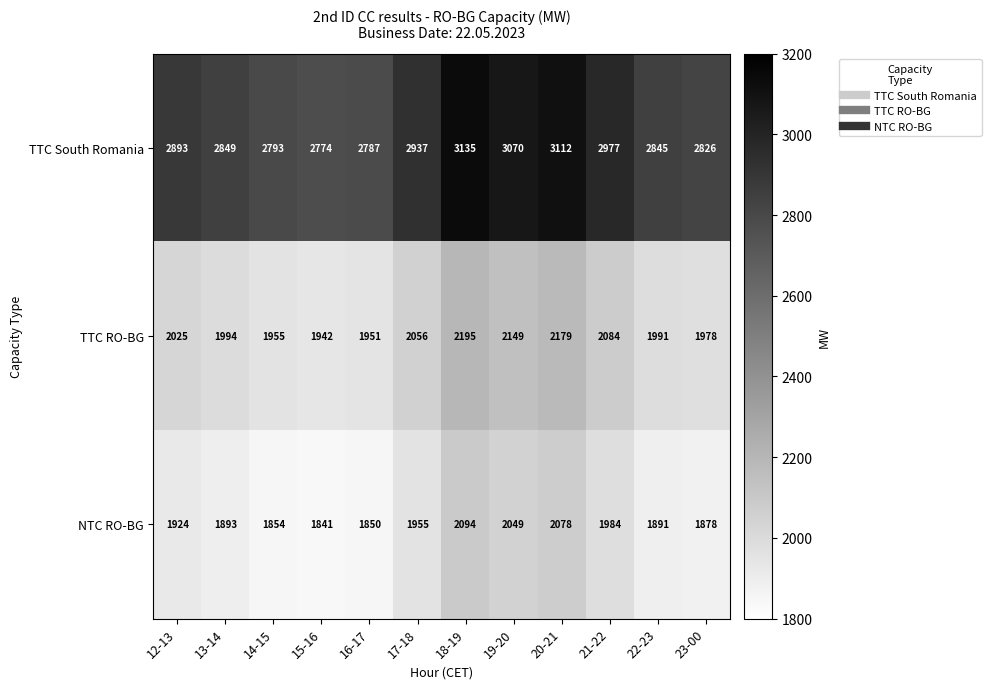

Which series has the largest total across all categories?

TTC South Romania